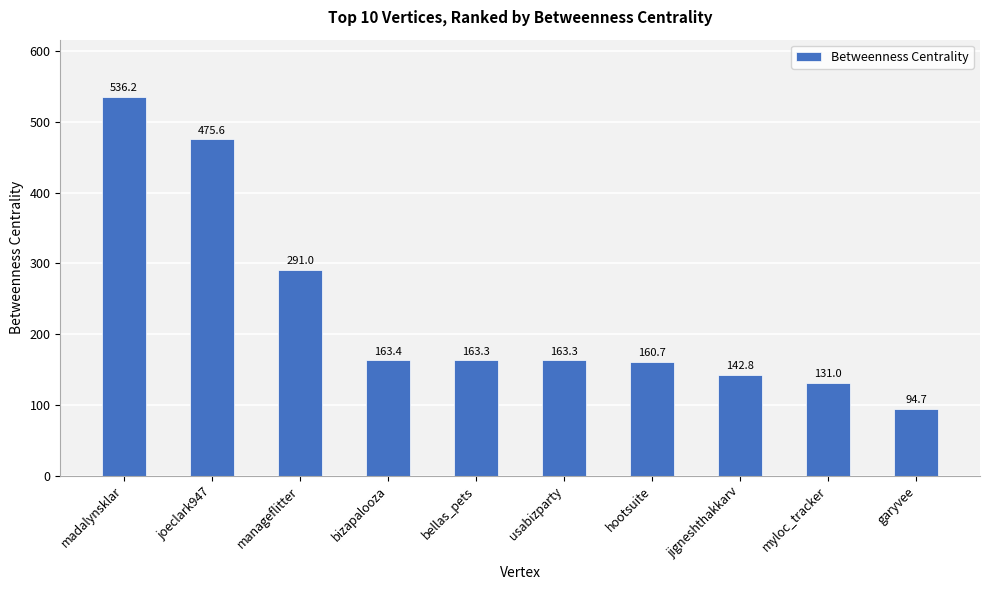

How many categories are shown in the chart?

10